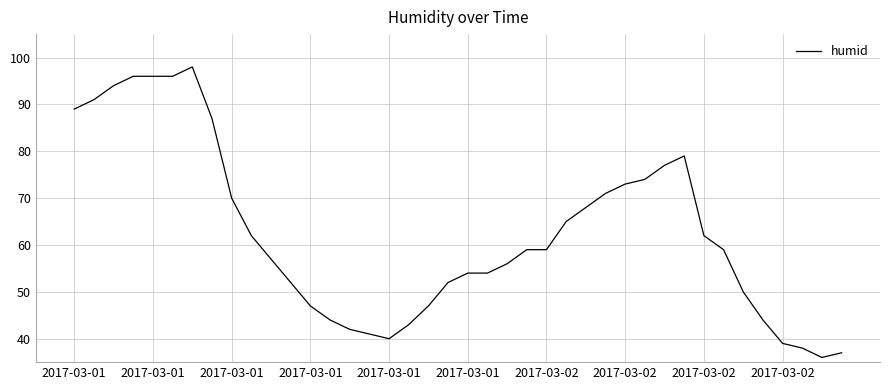

What is the minimum value shown in the chart?

36